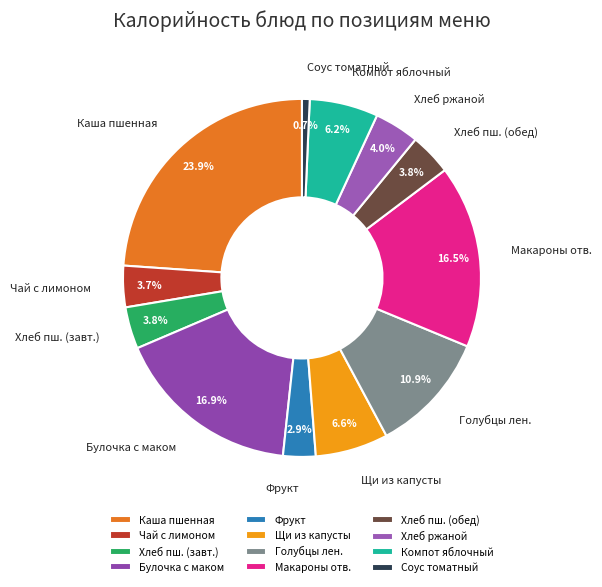

How much of the chart is everything except Хлеб ржаной?

96.0%